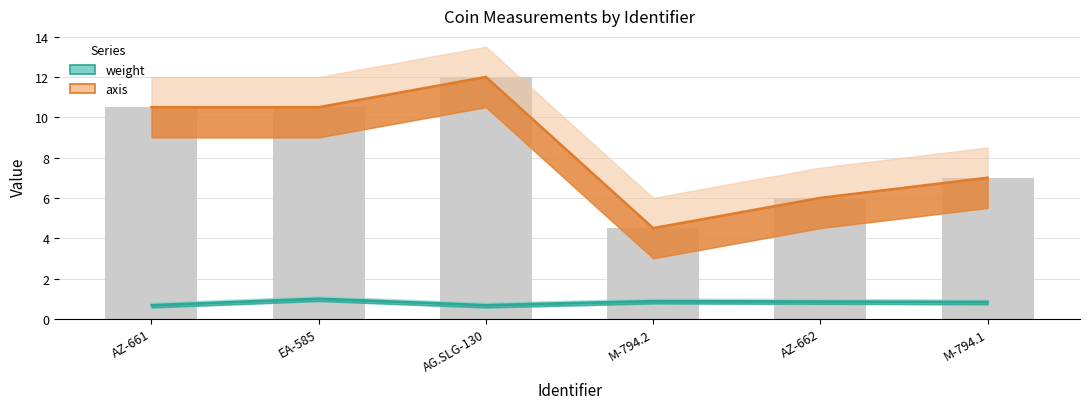

What is the value of the axis bar at the 5th from the left?

6.0